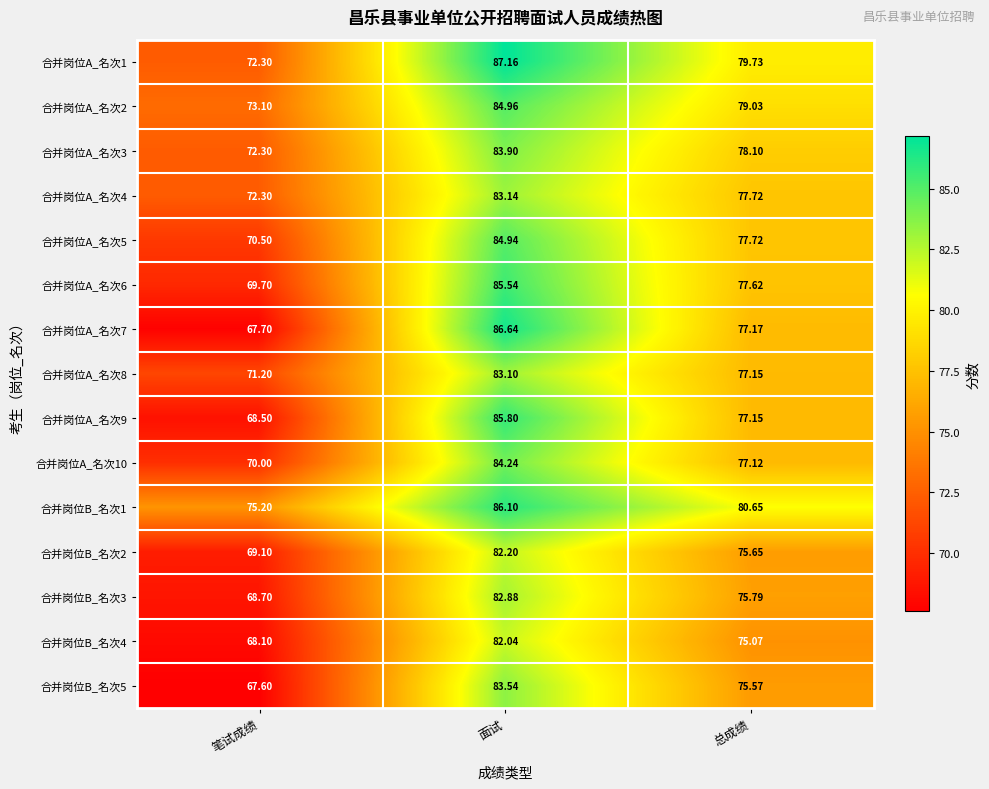

Which label corresponds to the largest value in the chart?

面试